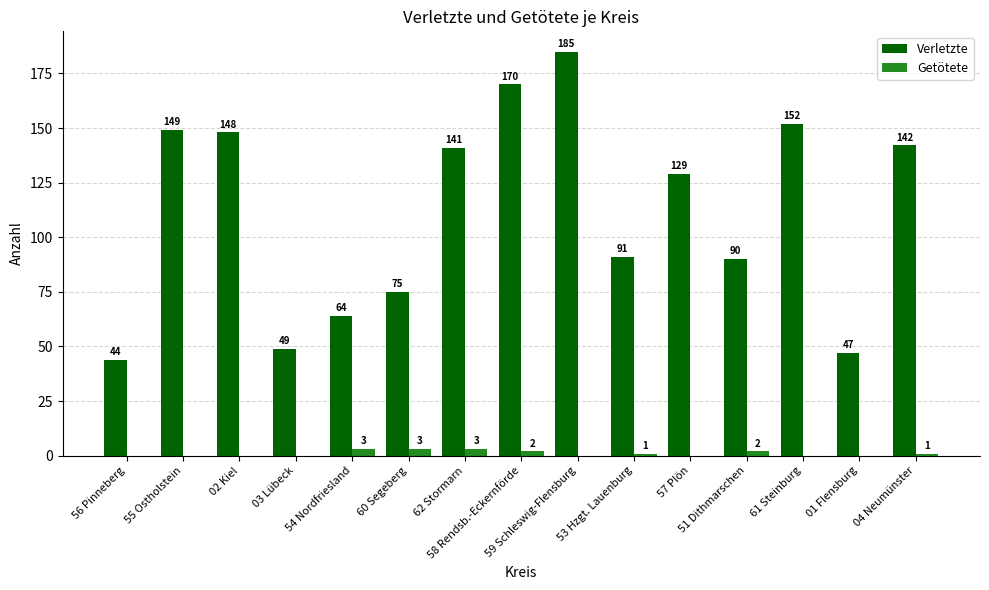

Does the chart contain stacked bars?

No